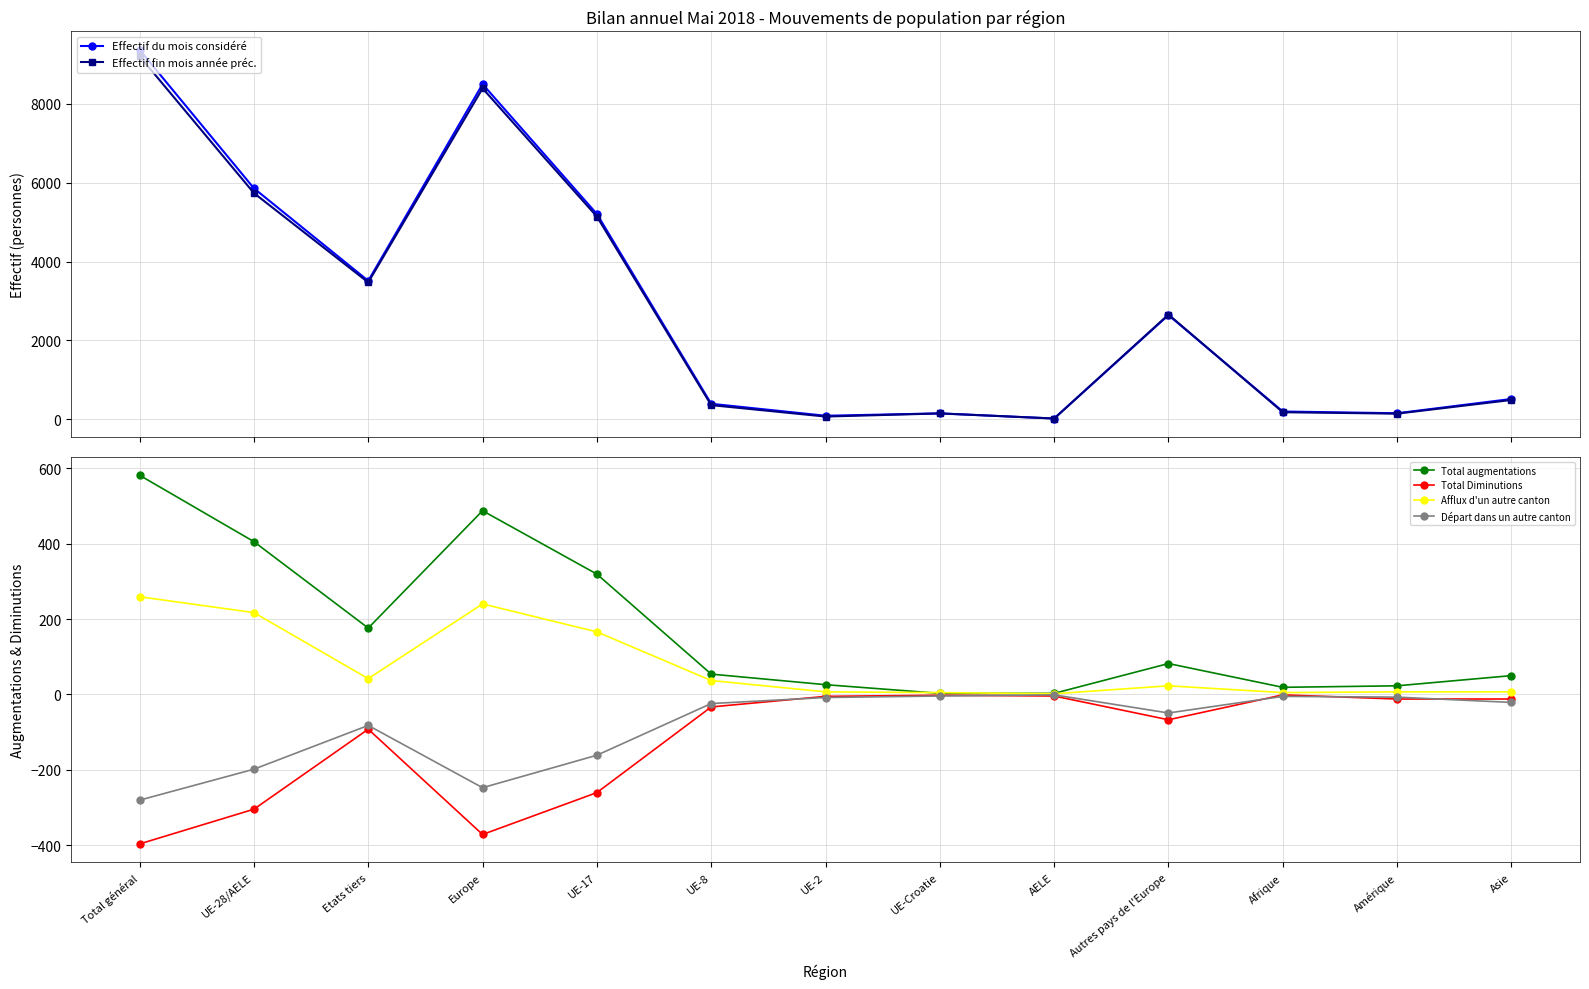

The Effectif du mois considéré series shows 774 at Asie. True or false?

False